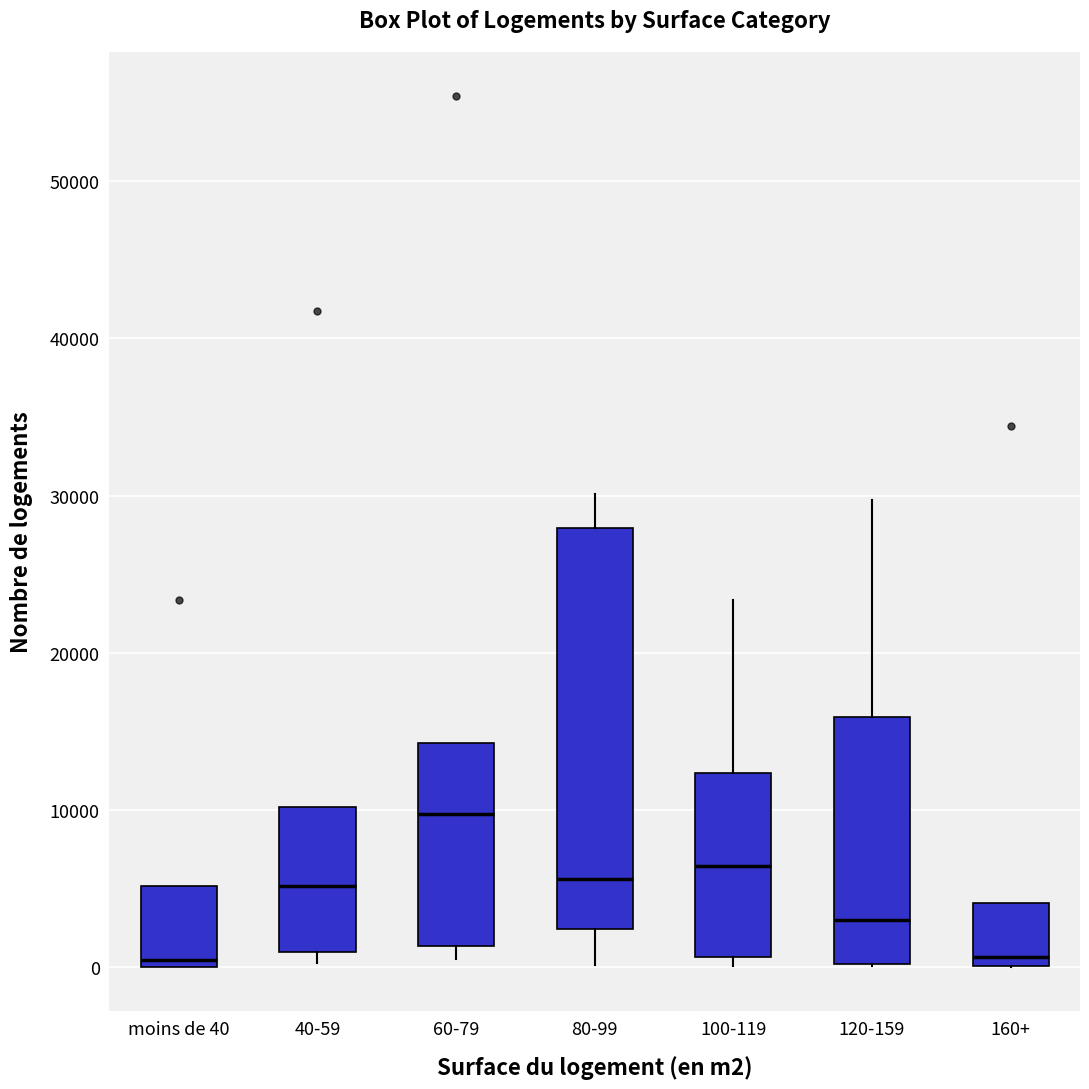

Reading left to right, read every box against the y-axis: the position of its median line, the range the box covers, and the ends of its whiskers. The values are not printed on the chart, so give them approximately, as read against the axis.

moins de 40: median 0 (just above the box's lower edge), box 0 to 5000, whiskers 0 to 5000
40-59: median 5000, box 1000 to 10000, whiskers 0 to 10000
60-79: median 10000, box 1000 to 14000, whiskers 1000 (just below the box's lower edge) to 14000
80-99: median 6000, box 2000 to 28000, whiskers 0 to 30000
100-119: median 6000, box 1000 to 12000, whiskers 0 to 23000
120-159: median 3000, box 0 to 16000, whiskers 0 to 30000
160+: median 1000, box 0 to 4000, whiskers 0 to 4000